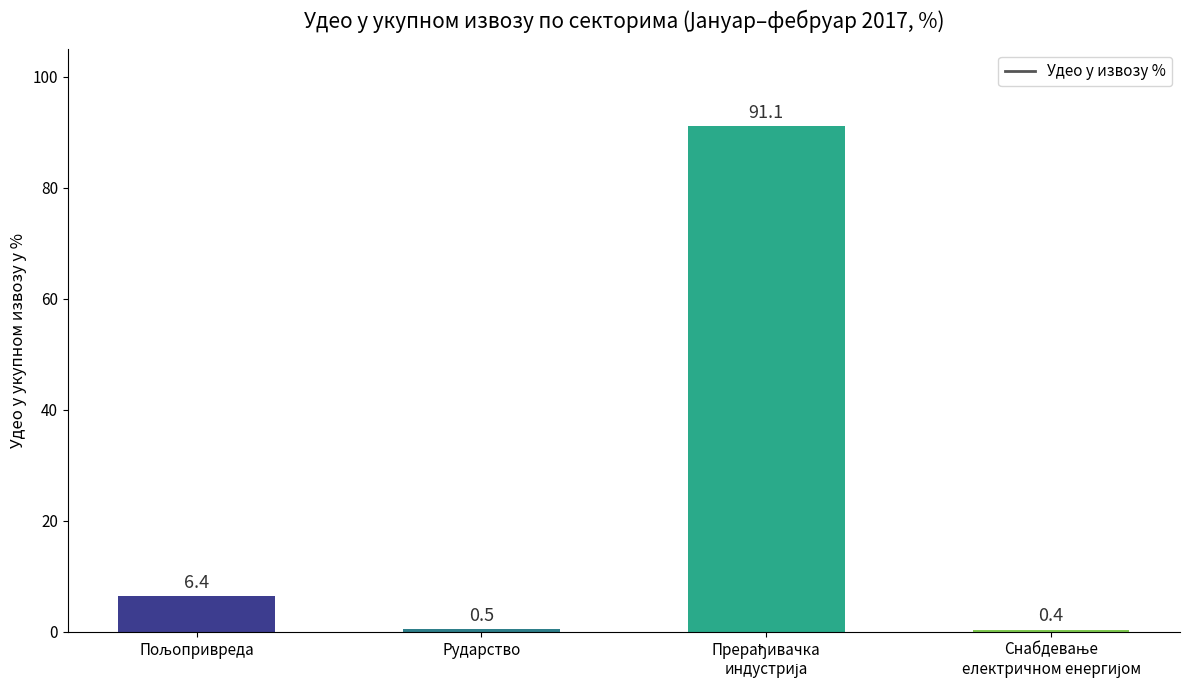

What is the greatest value displayed?

91.1